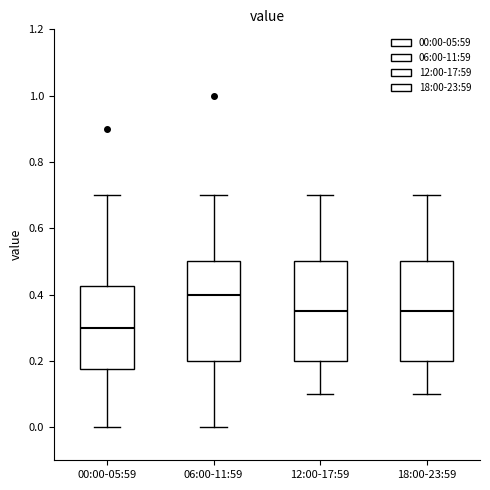

Reading left to right, read every box against the y-axis: the position of its median line, the range the box covers, and the ends of its whiskers. The values are not printed on the chart, so give them approximately, as read against the axis.

00:00-05:59: median 0.30, box 0.18 to 0.42, whiskers 0.00 to 0.70
06:00-11:59: median 0.40, box 0.20 to 0.50, whiskers 0.00 to 0.70
12:00-17:59: median 0.36, box 0.20 to 0.50, whiskers 0.10 to 0.70
18:00-23:59: median 0.36, box 0.20 to 0.50, whiskers 0.10 to 0.70